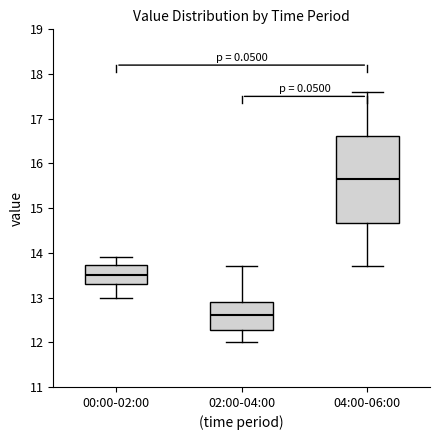

Which box is the tallest, from its lower edge to its upper edge?

04:00-06:00